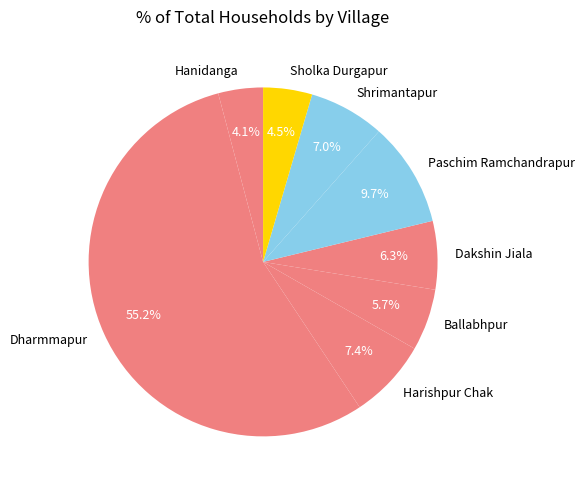

What is the ratio of the value at Harishpur Chak to the value at Sholka Durgapur?

1.6